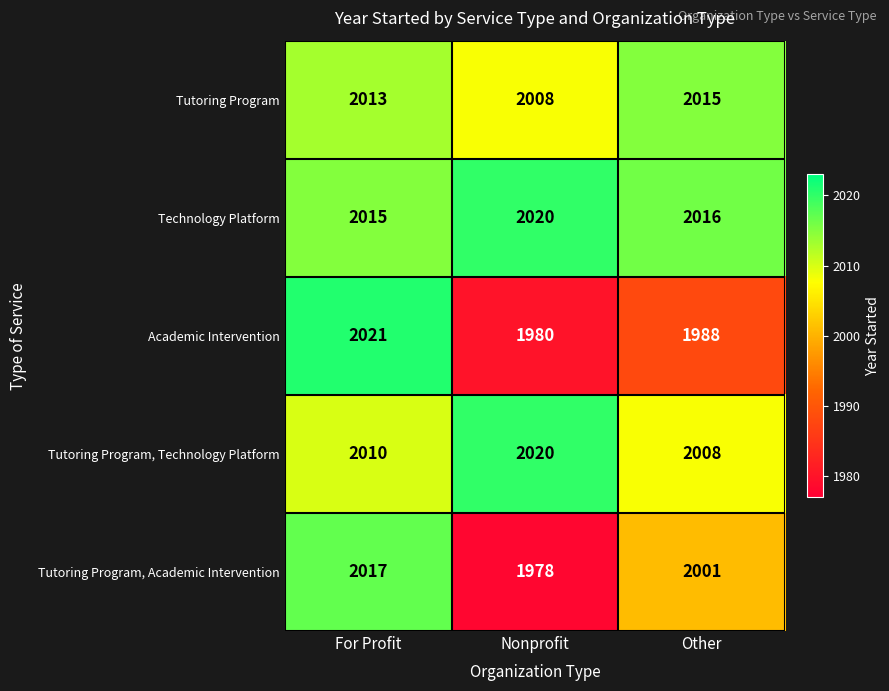

What is the total value across all series at Nonprofit?

10006